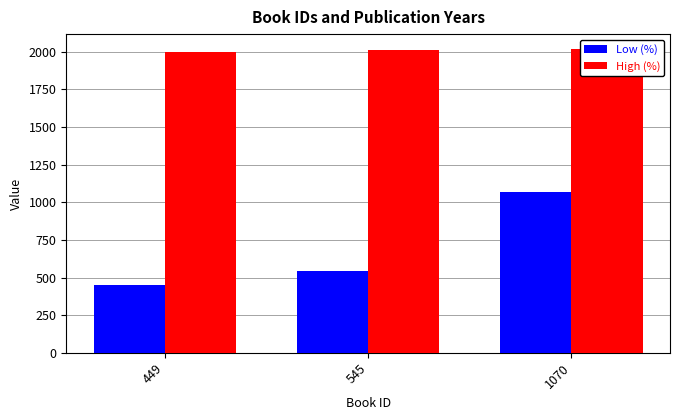

What is the smallest value displayed?

449